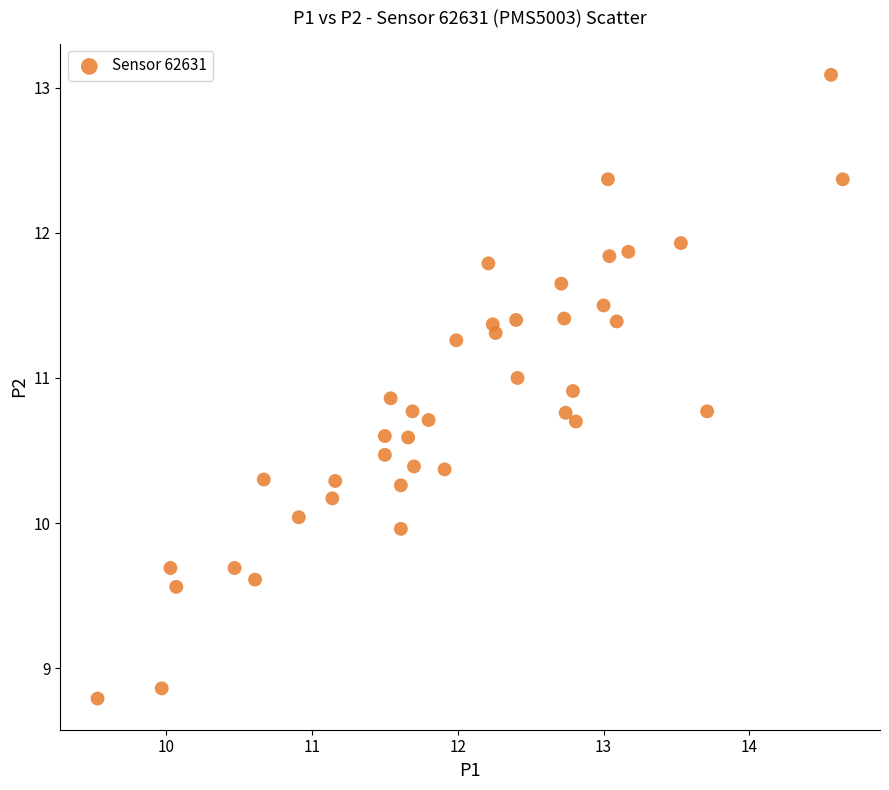

What is the range of X values (max minus min)?

5.1